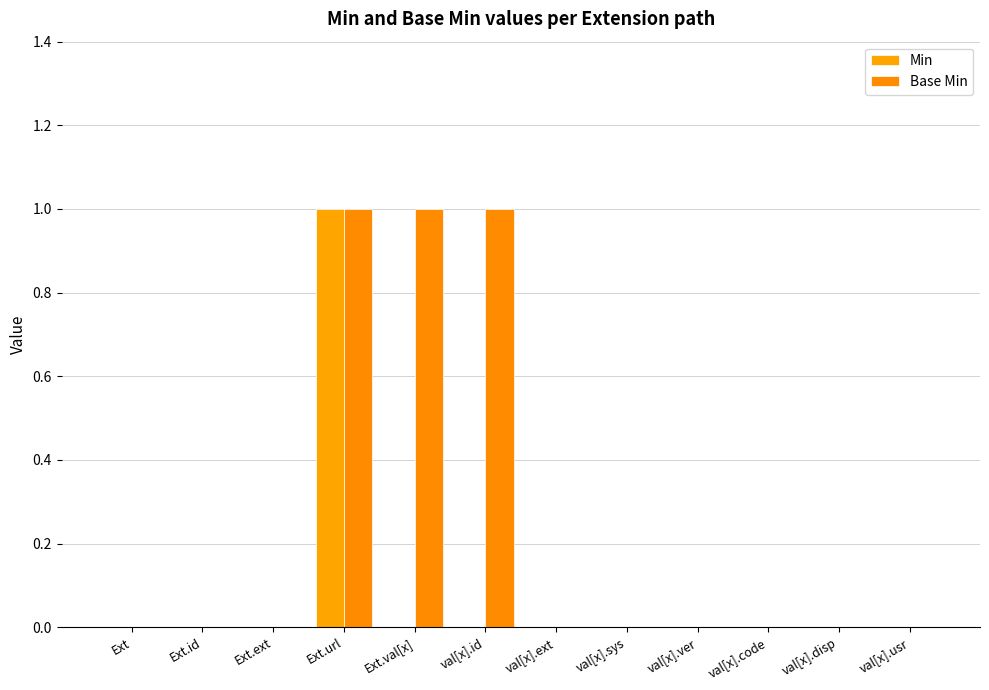

What position from the left is val[x].sys?

8